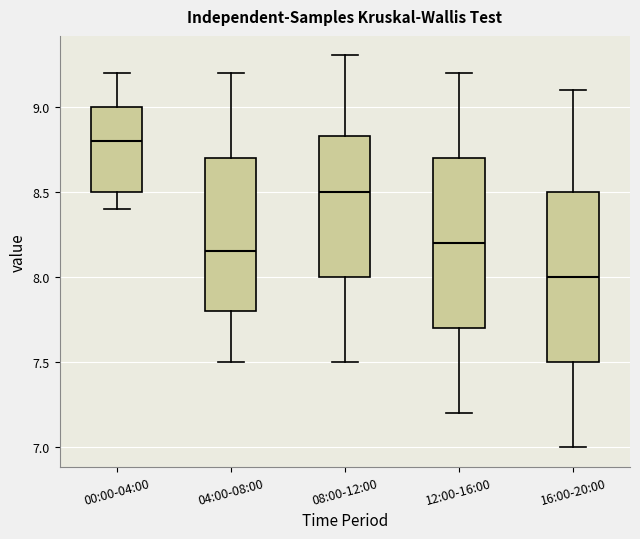

Reading left to right, read every box against the y-axis: the position of its median line, the range the box covers, and the ends of its whiskers. The values are not printed on the chart, so give them approximately, as read against the axis.

00:00-04:00: median 8.80, box 8.50 to 9.00, whiskers 8.40 to 9.20
04:00-08:00: median 8.15, box 7.80 to 8.70, whiskers 7.50 to 9.20
08:00-12:00: median 8.50, box 8.00 to 8.85, whiskers 7.50 to 9.30
12:00-16:00: median 8.20, box 7.70 to 8.70, whiskers 7.20 to 9.20
16:00-20:00: median 8.00, box 7.50 to 8.50, whiskers 7.00 to 9.10